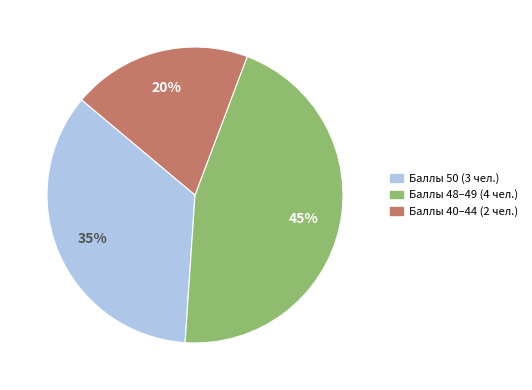

Is there any slice that represents more than half of the pie?

No